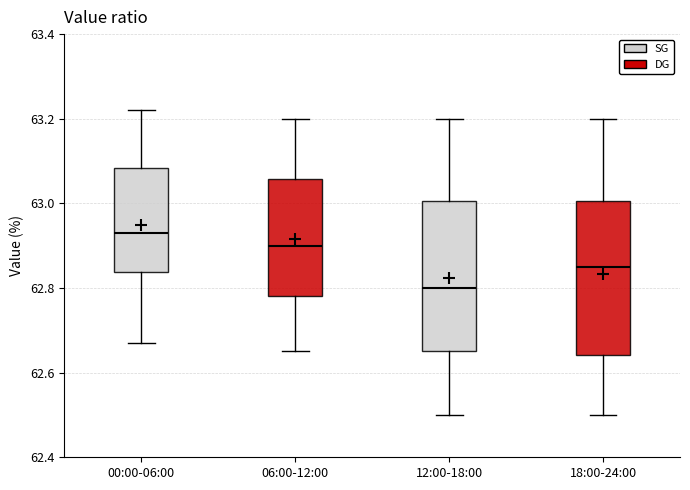

Reading left to right, transcribe this box plot: for each box, give where its median line is, the range the box spans, and where its two whiskers end, as read against the y-axis. The values are not printed on the chart, so give them approximately, as read against the axis.

00:00-06:00: median 62.94, box 62.84 to 63.08, whiskers 62.68 to 63.22
06:00-12:00: median 62.90, box 62.78 to 63.06, whiskers 62.66 to 63.20
12:00-18:00: median 62.80, box 62.66 to 63.00, whiskers 62.50 to 63.20
18:00-24:00: median 62.86, box 62.64 to 63.00, whiskers 62.50 to 63.20